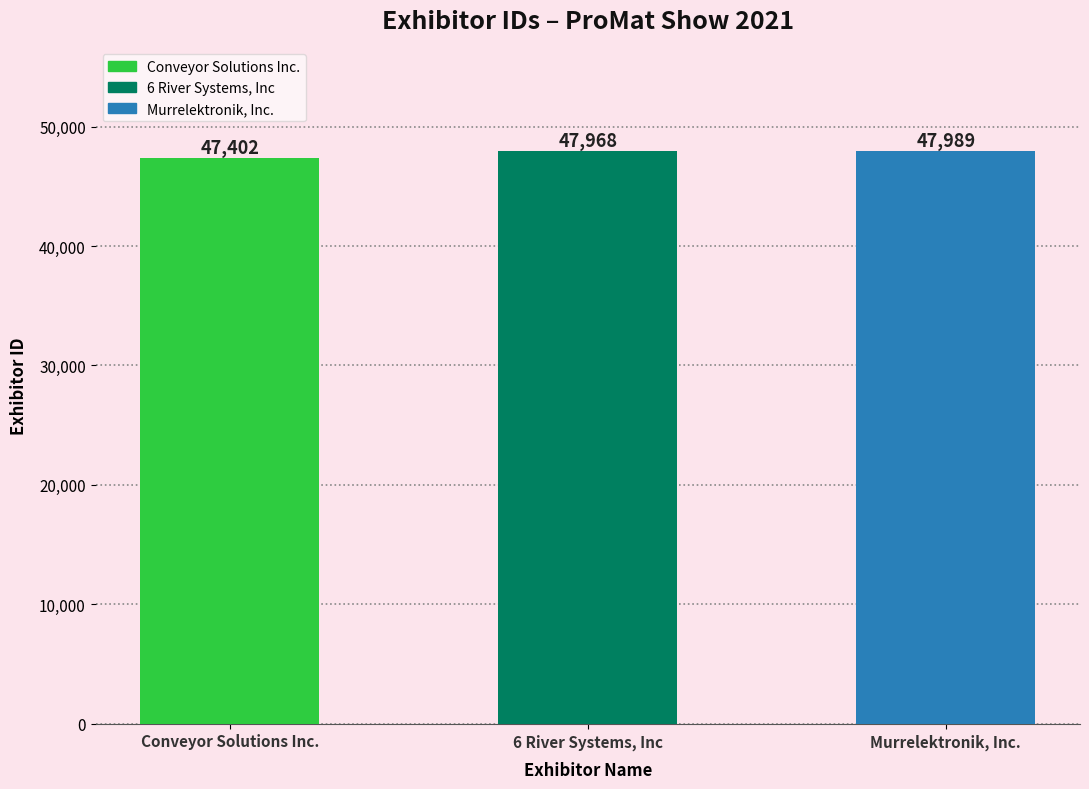

What is the sum of all values?

143359